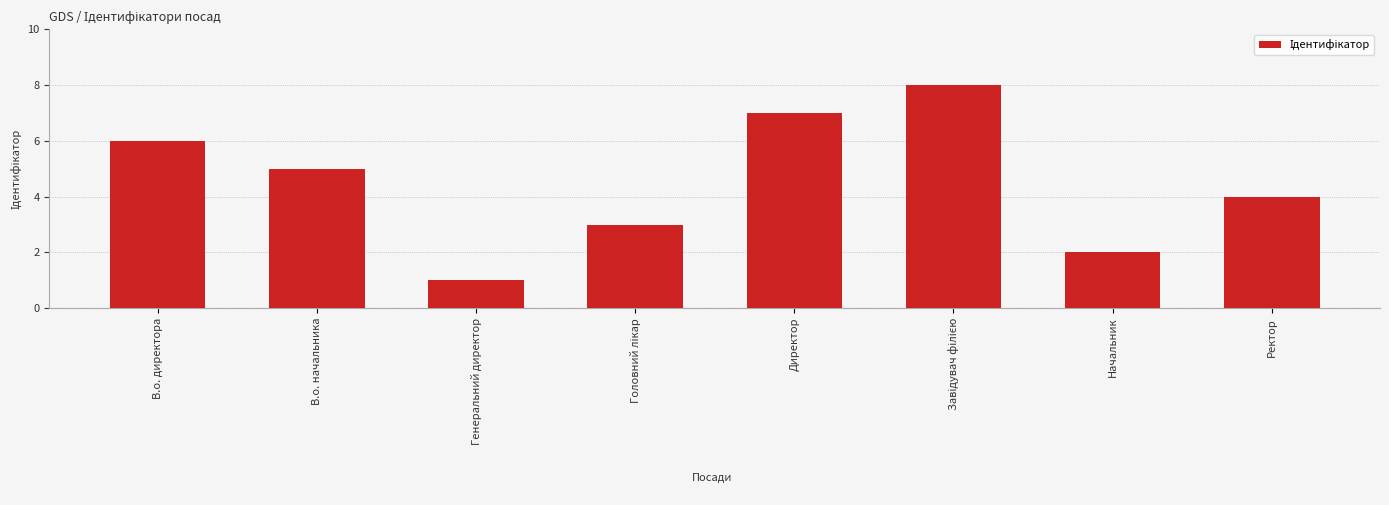

What is the difference between the second highest and minimum values?

6